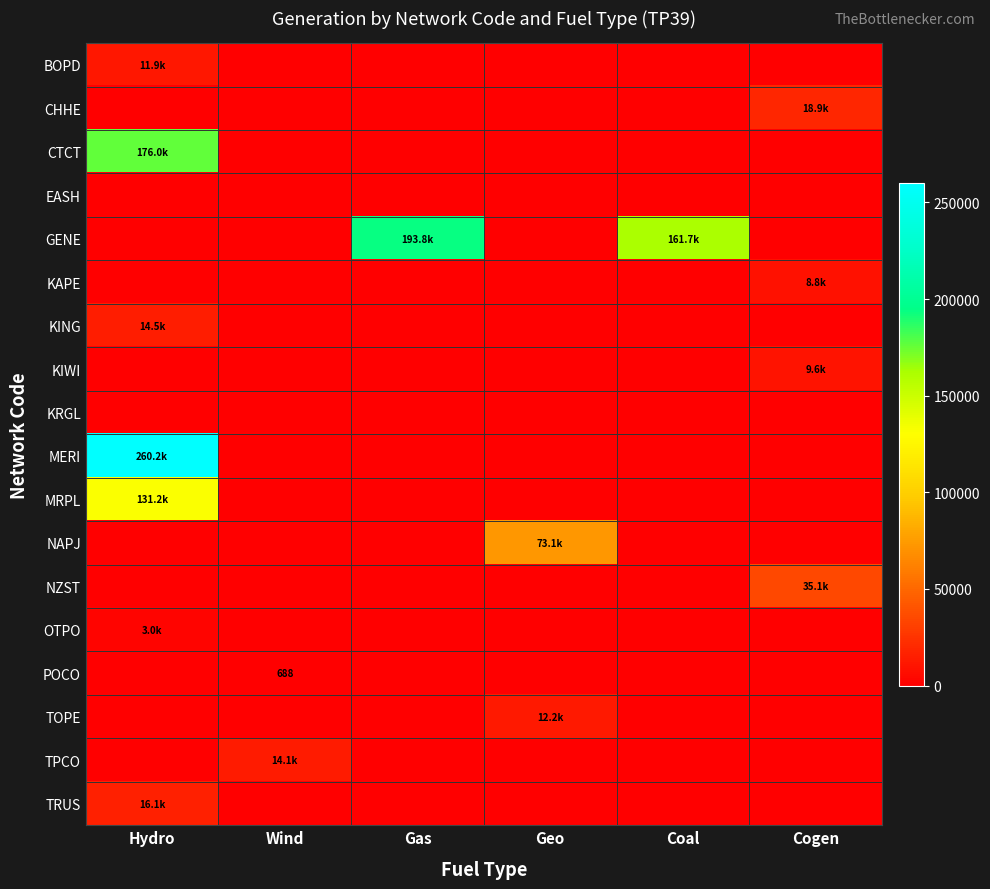

What is the average value of the TRUS series?

2682.7